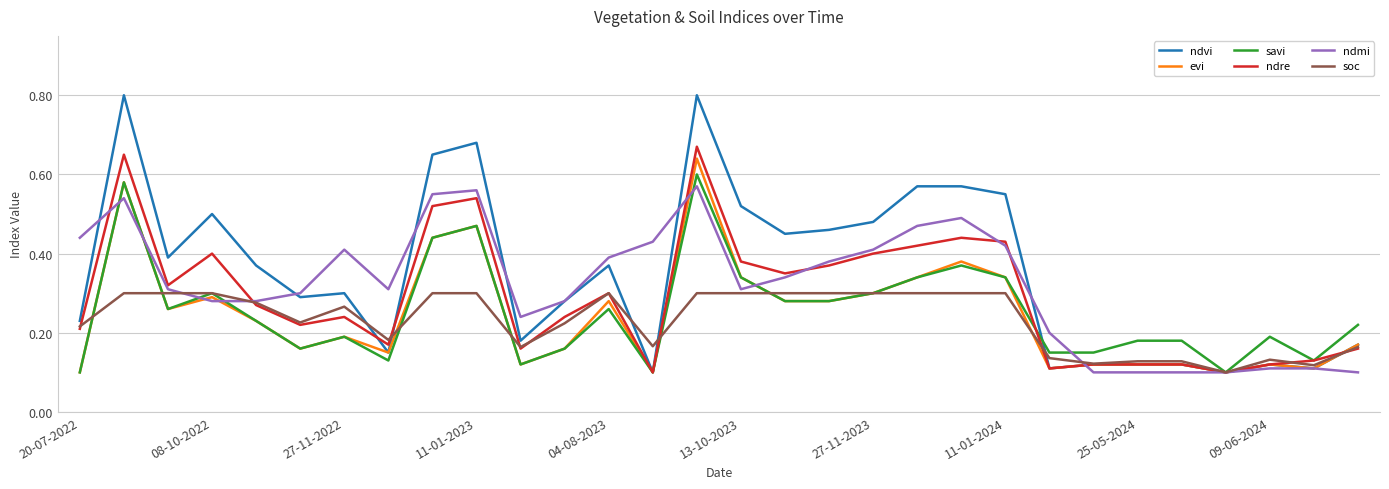

What is the maximum value shown in the chart?

0.8